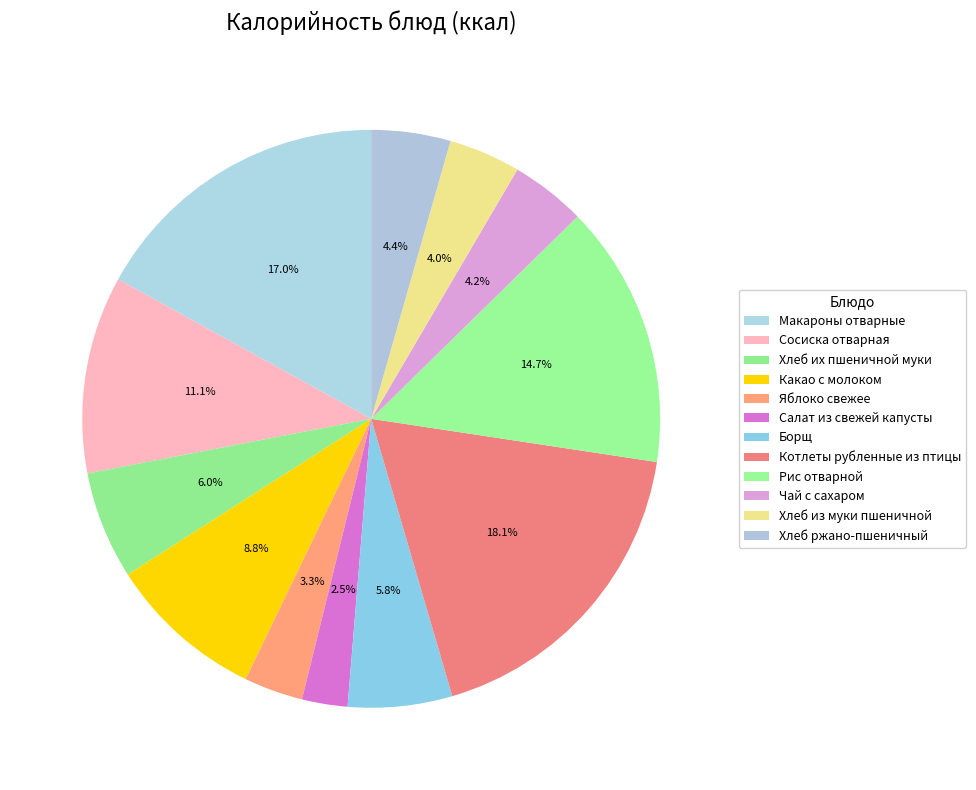

To the nearest percent, what is the difference between the Какао с молоком and Рис отварной slice percentages?

6%